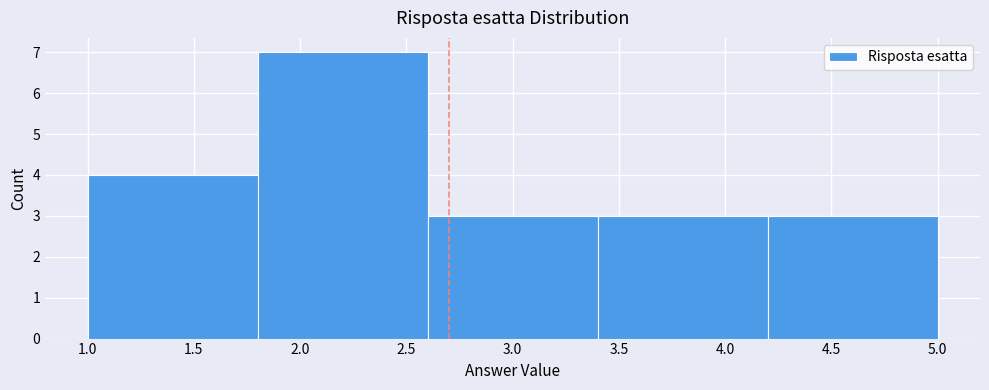

Reading left to right, transcribe this chart: for each bar, give the range it covers on the x-axis and its height. The values are not printed on the chart, so give them approximately, as read against the axis.

1.0 to 1.8: 4
1.8 to 2.6: 7
2.6 to 3.4: 3
3.4 to 4.2: 3
4.2 to 5.0: 3